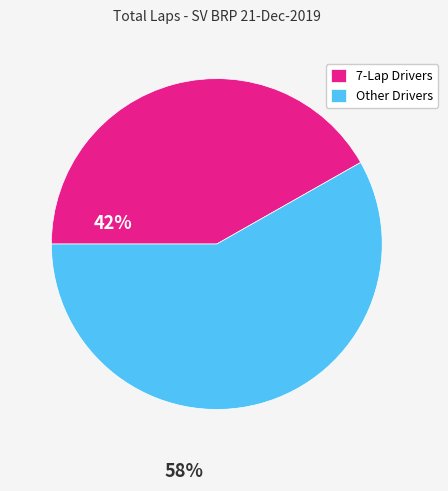

Approximately how many times larger is the value at 7-Lap Drivers compared to Other Drivers?

0.7